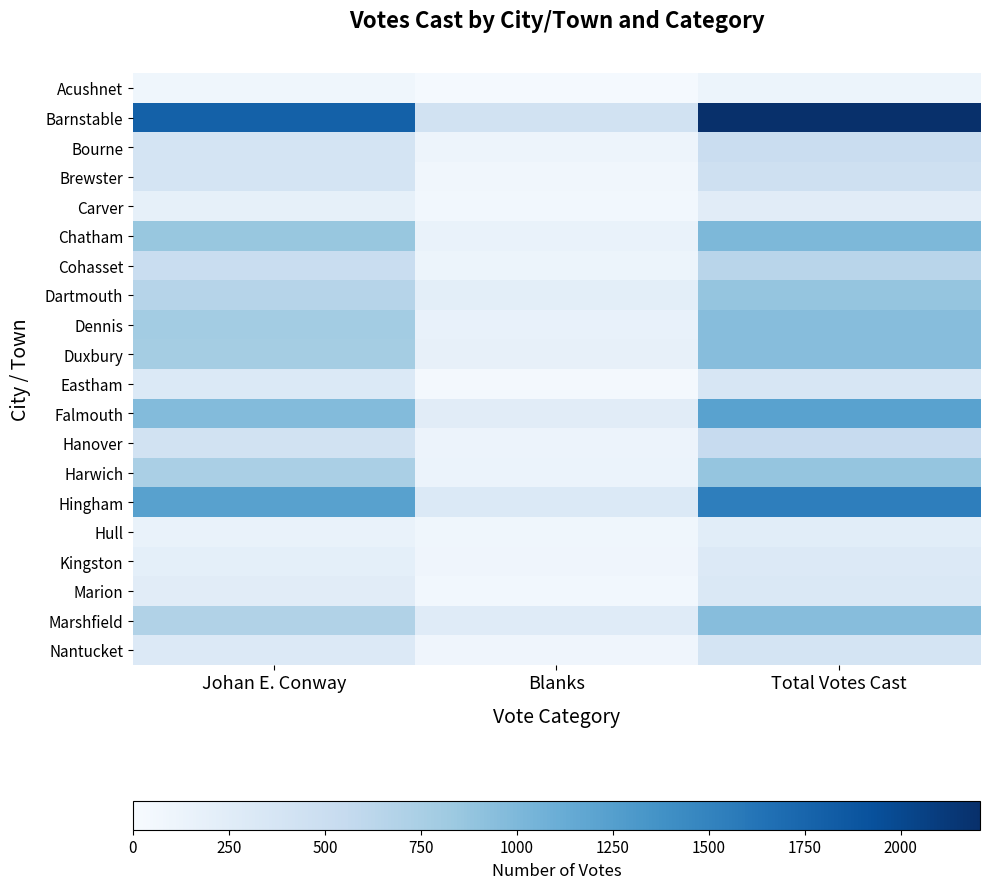

What is the difference between the highest and lowest values at Total Votes Cast?

2093